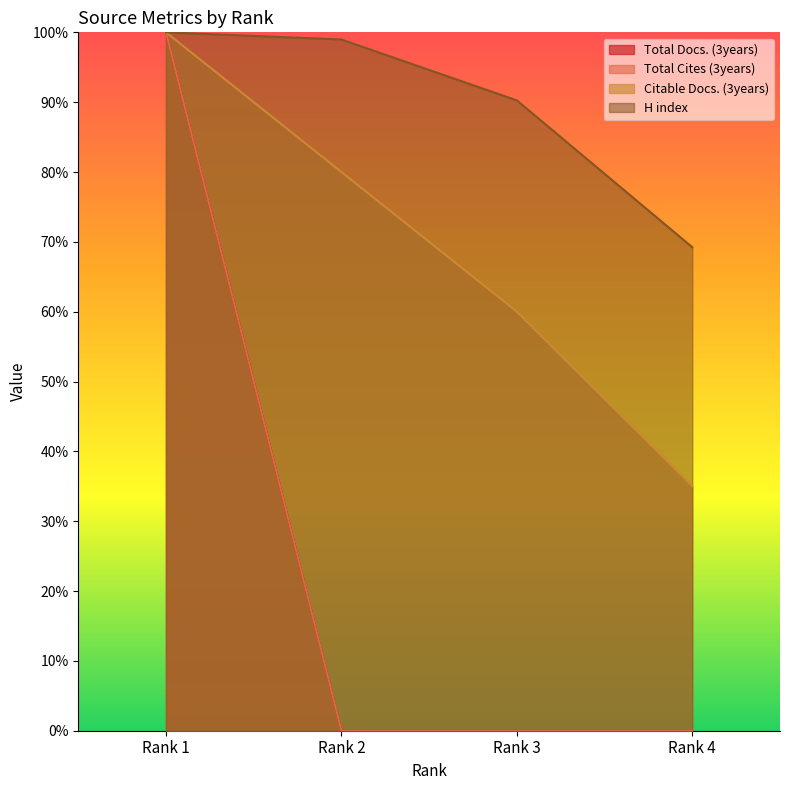

True or false: Total Cites (3years) and Citable Docs. (3years) cross at least once.

False